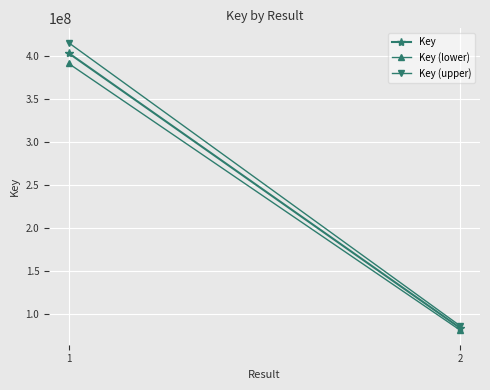

How many lines are shown in the chart?

3